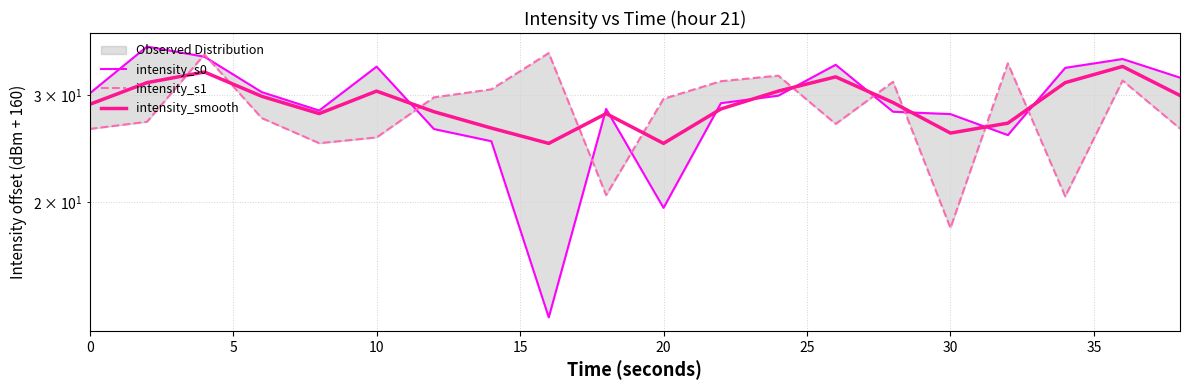

What is the sum of all intensity_s0 values?

580.5